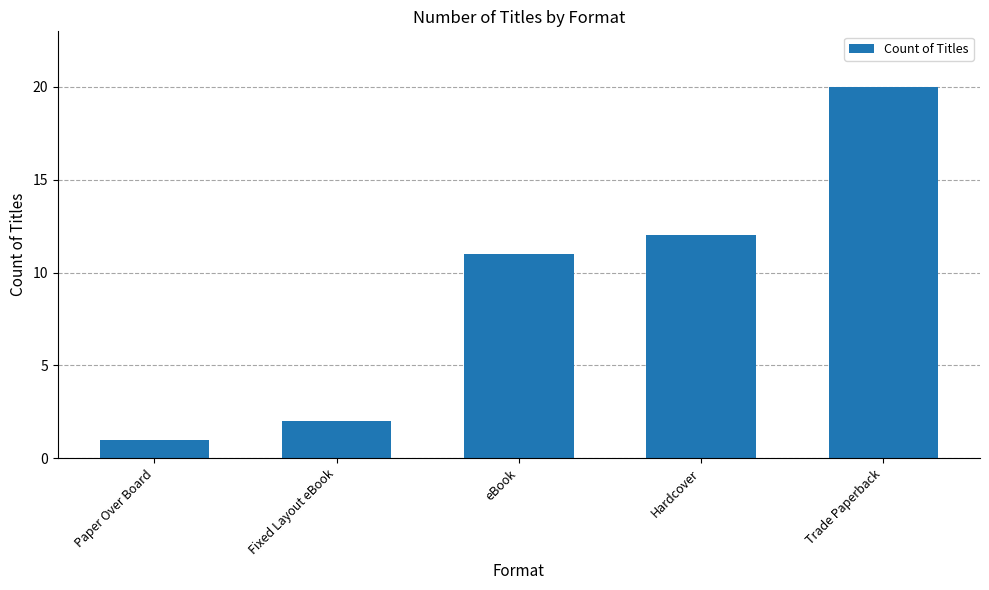

Is it true that the value at Hardcover is 21?

False